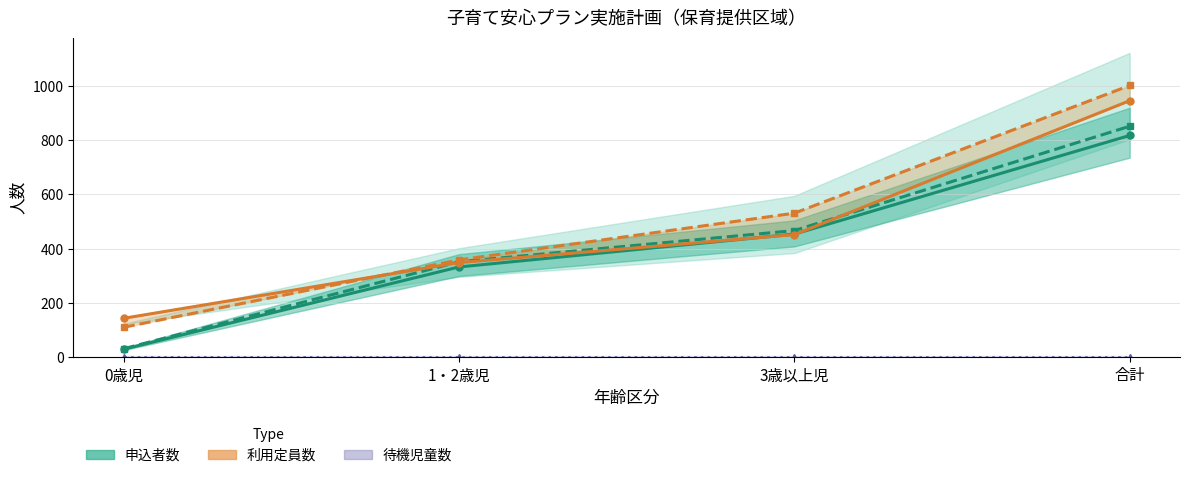

Reading left to right, extract all data points from this chart.

申込者数_実績: 0歳児=30	1・2歳児=333	3歳以上児=454	合計=817
申込者数_見込計画: 0歳児=32	1・2歳児=352	3歳以上児=467	合計=851
利用定員数_実績: 0歳児=144	1・2歳児=349	3歳以上児=452	合計=945
利用定員数_見込計画: 0歳児=111	1・2歳児=359	3歳以上児=531	合計=1001
待機児童数_実績: 0歳児=0	1・2歳児=0	3歳以上児=0	合計=0